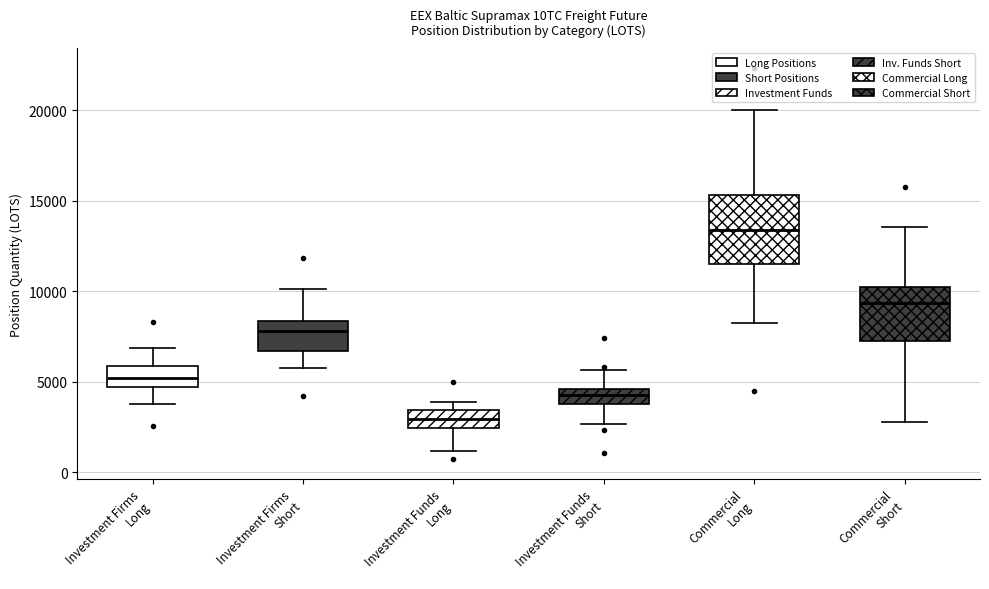

Which box's median line is the highest?

Commercial Long